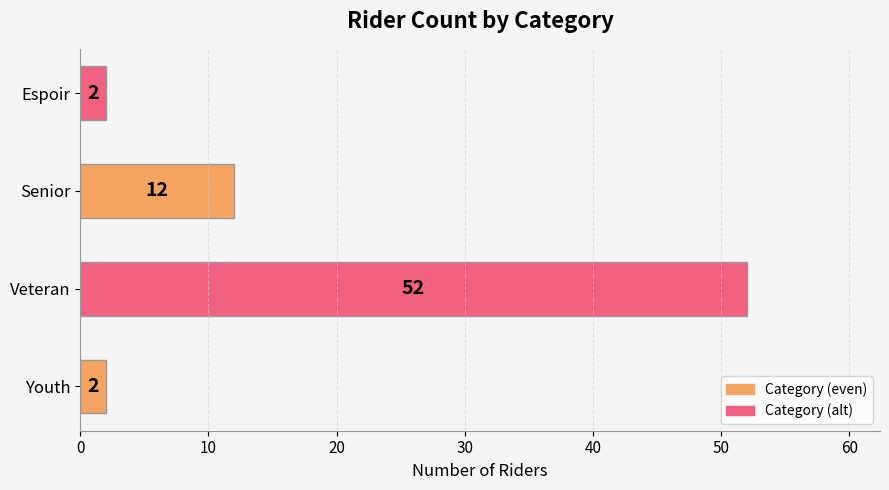

Are the bars horizontal?

Yes